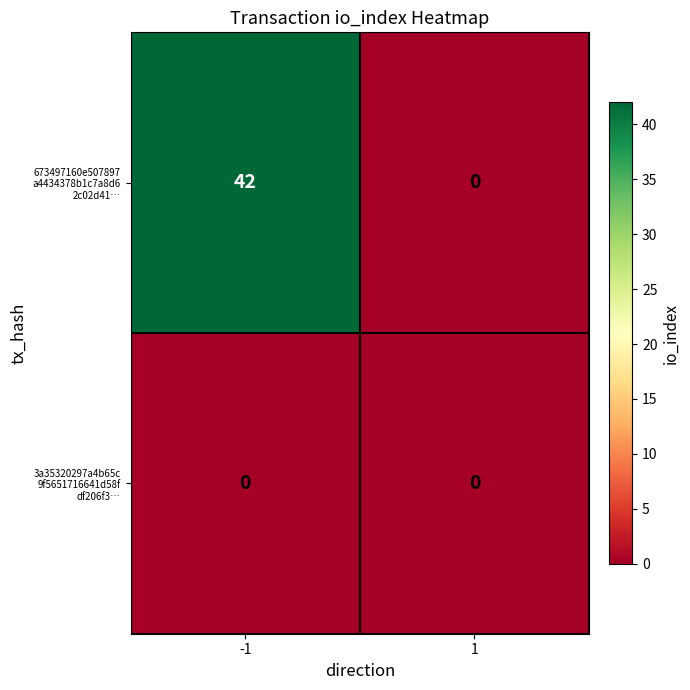

What is the total value across all series at -1?

42